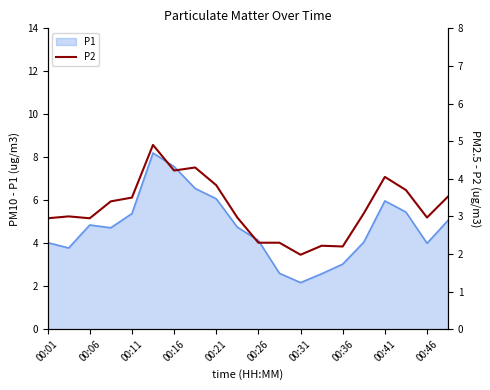

Is it true that P1 equals 4.8 at 00:06?

True